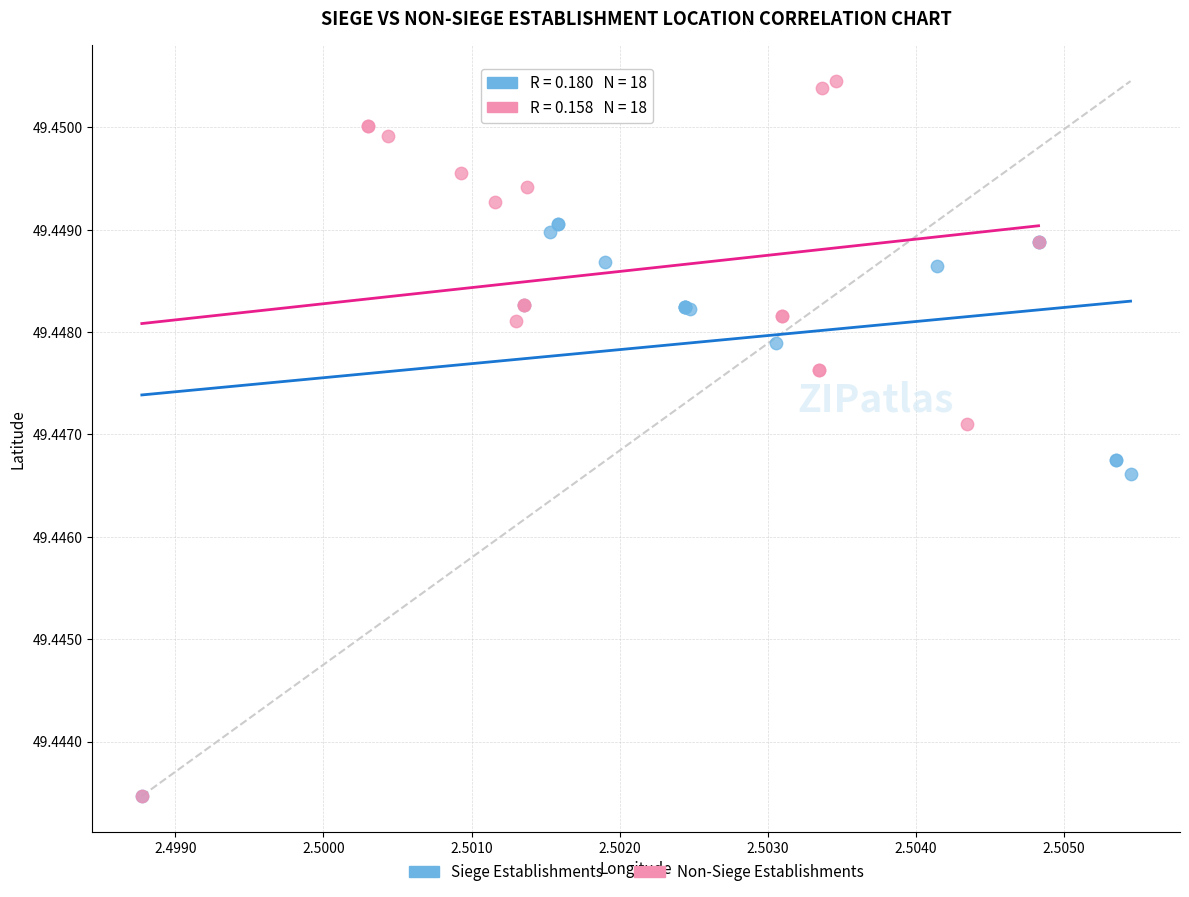

Which series has the widest spread of Y values?

Non-Siege Establishments